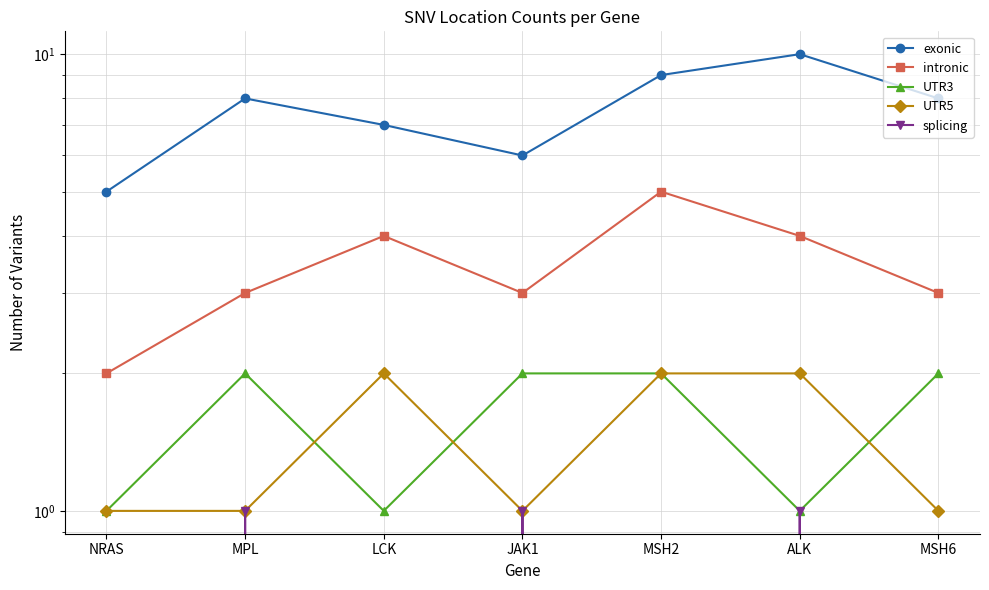

Is this an area chart (filled region under the line)?

No